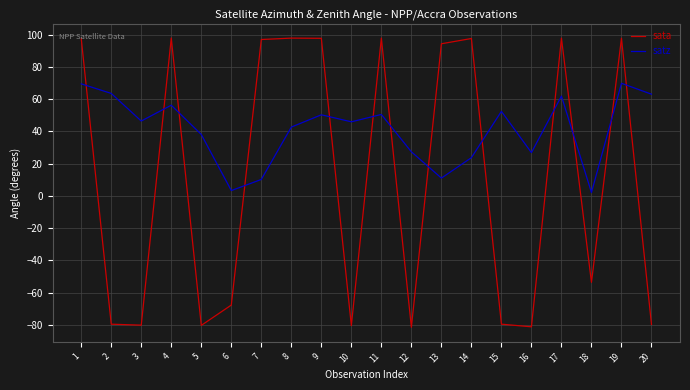

What is the total value across all series at 8?

140.6